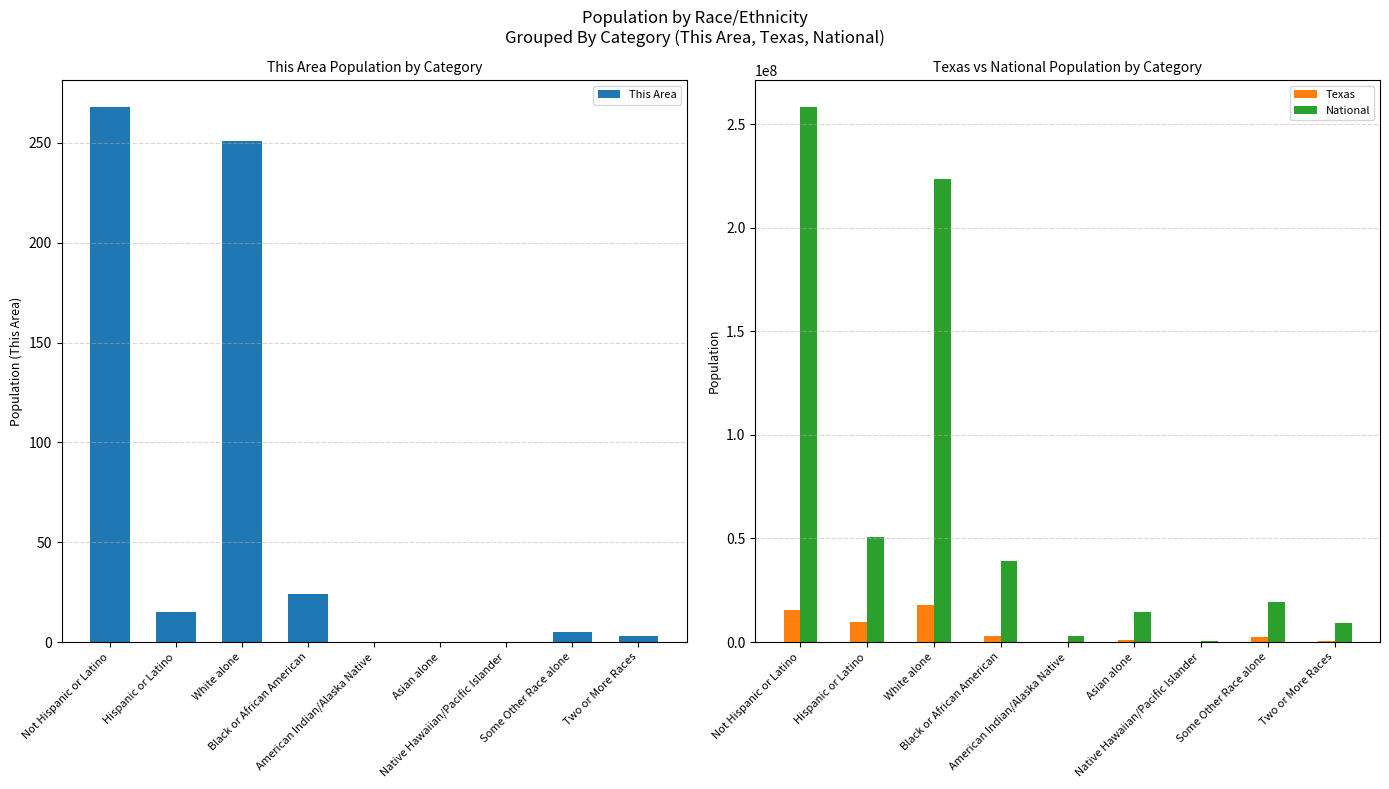

Read the National value at Black or African American, to the nearest 10.

38929320